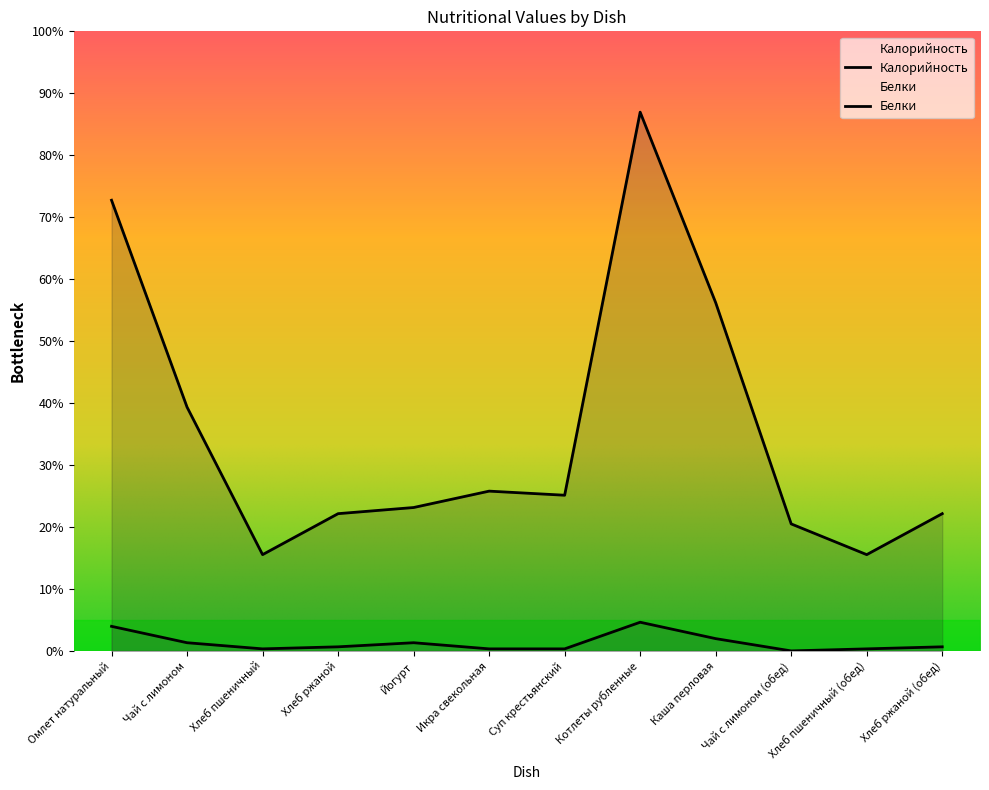

What is the total value across all series at Котлеты рубленные?

277